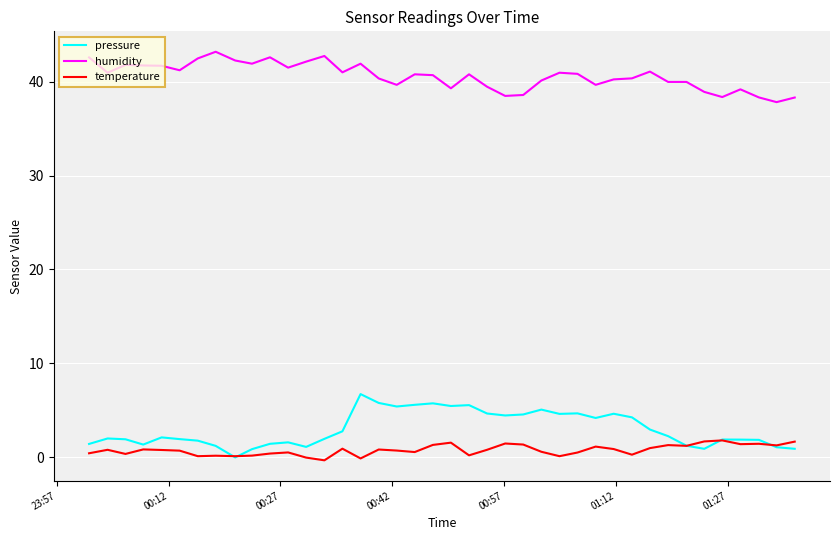

What is the greatest value displayed?

43.2